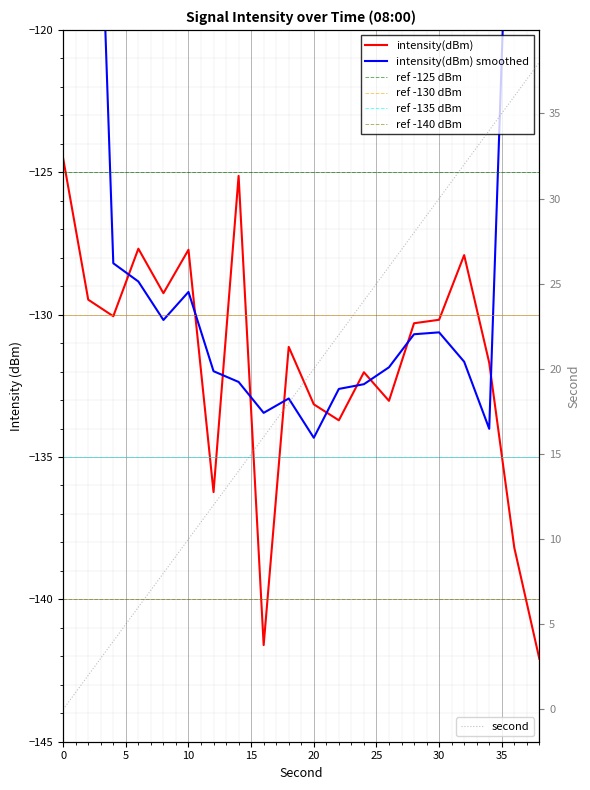

The chart shows a value of -133.1 at 20. True or false?

True